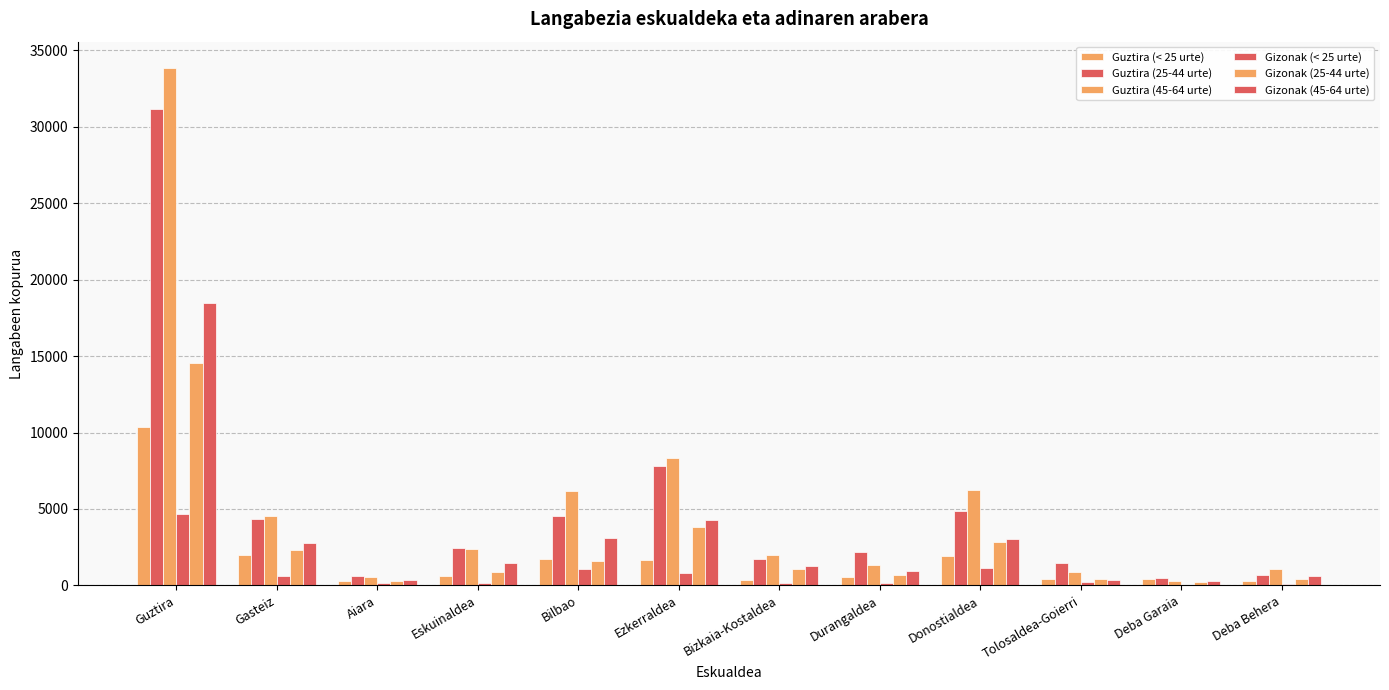

What is the difference between the highest and lowest values at Gasteiz?

3977.5